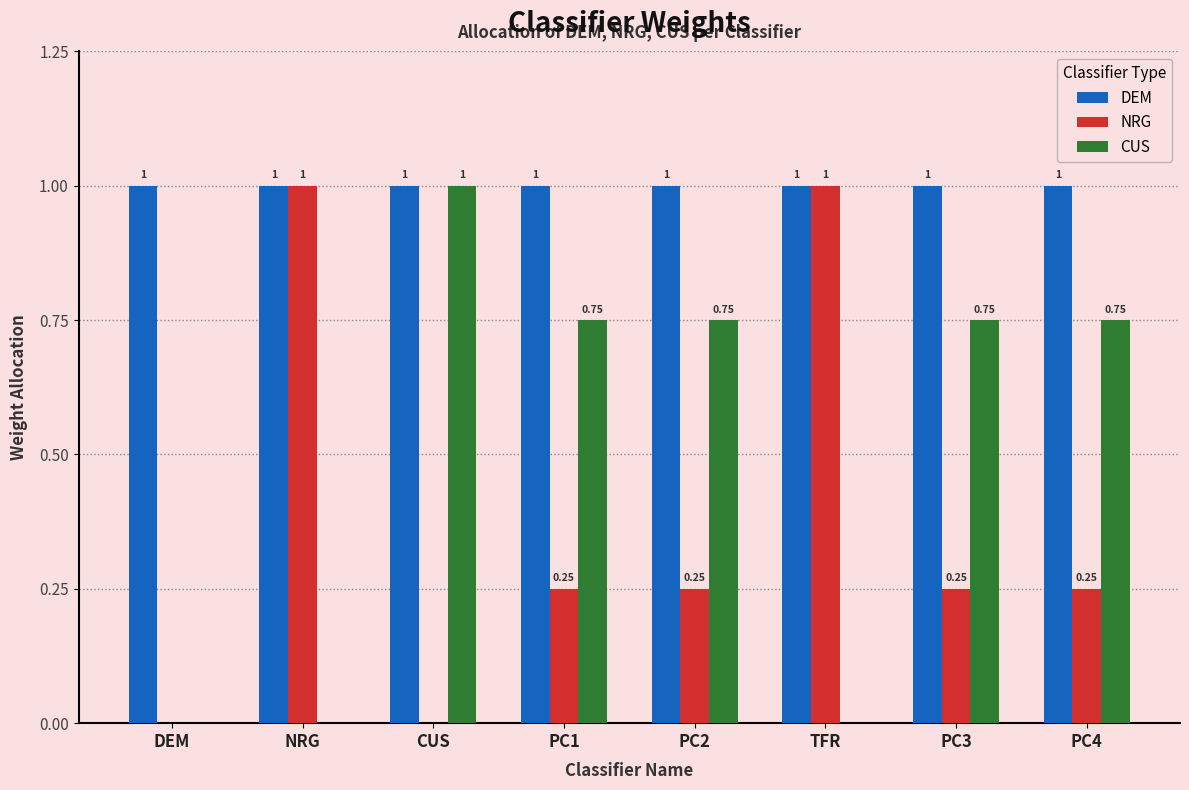

How many categories are shown in the chart?

8